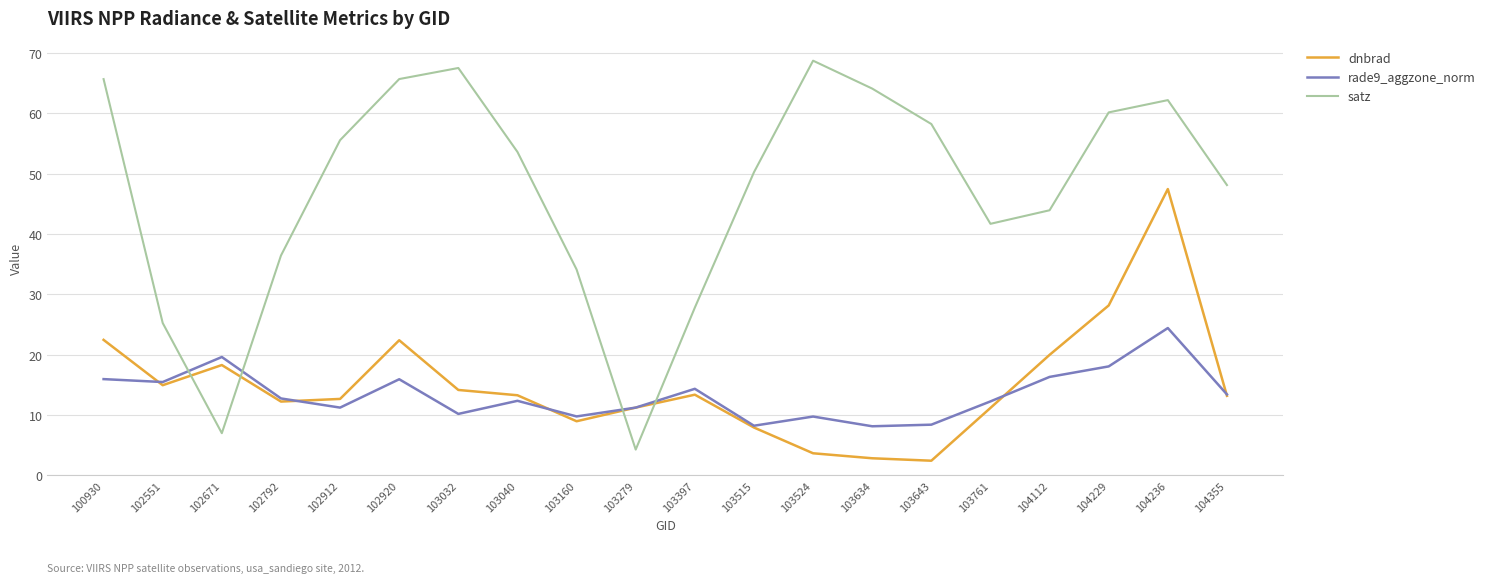

What is the sum of all rade9_aggzone_norm values?

267.7